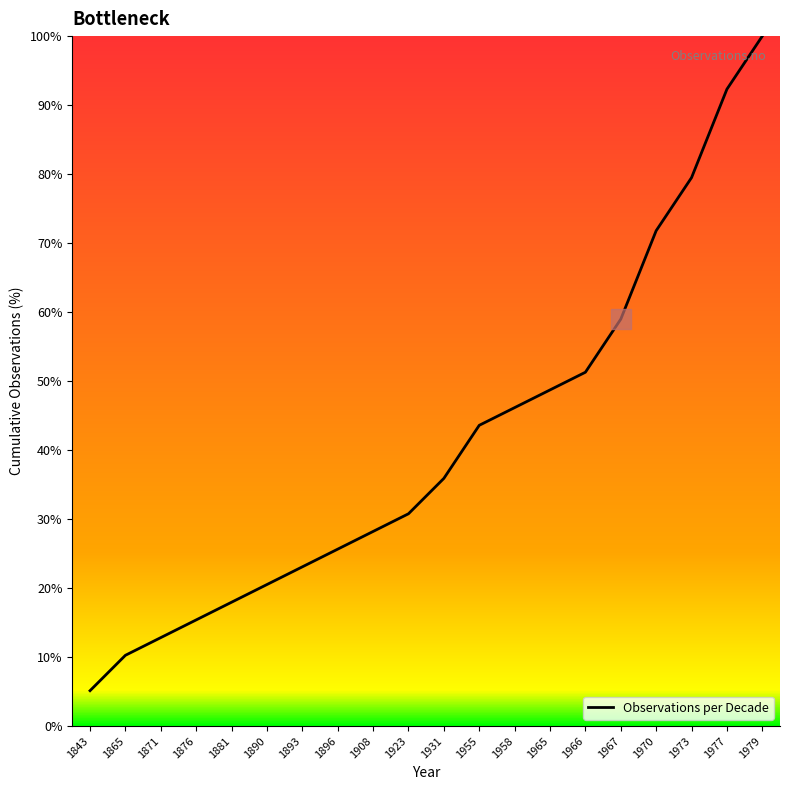

Reading right to left, extract all data points from this chart.

100.0	92.3	79.5	71.8	59.0	51.3	48.7	46.2	43.6	35.9	30.8	28.2	25.6	23.1	20.5	17.9	15.4	12.8	10.3	5.1